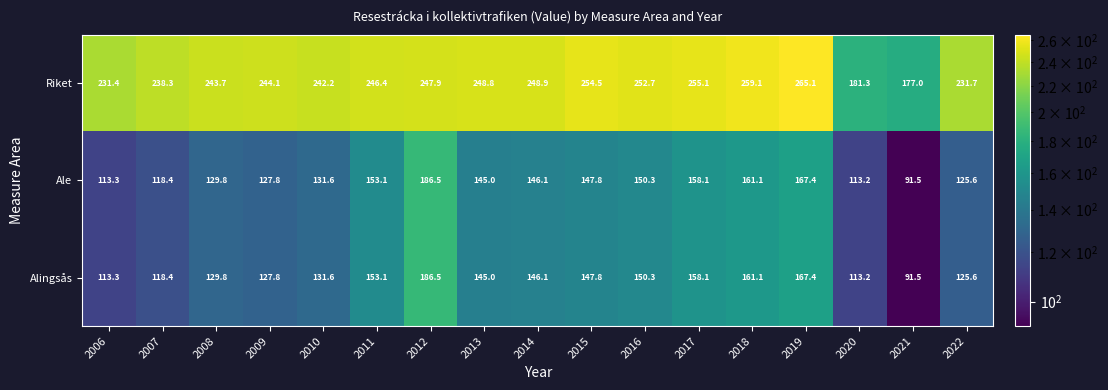

Is the value of Riket at 2019 greater than the value of Alingsås at 2007?

Yes